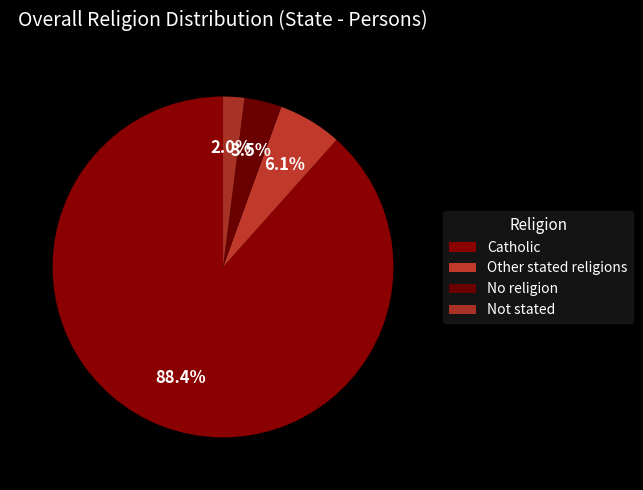

How many segments does this pie chart have?

4